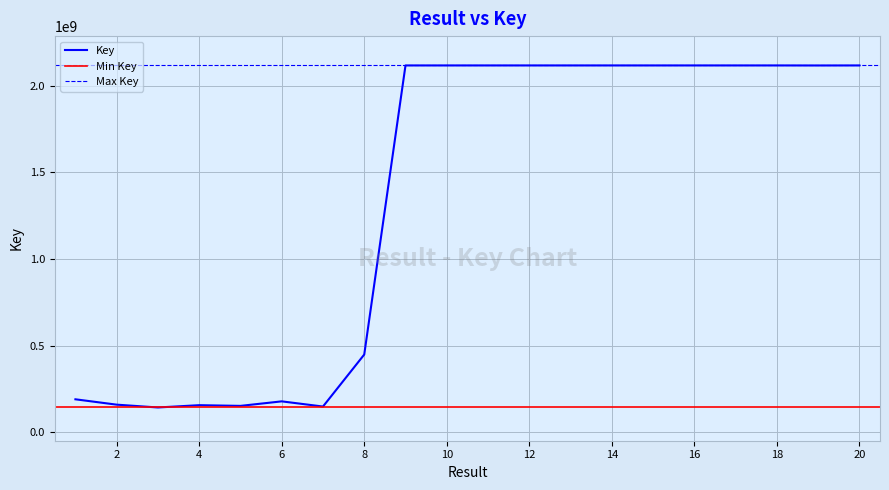

Where is the data nearest to the value 1129967853?

8